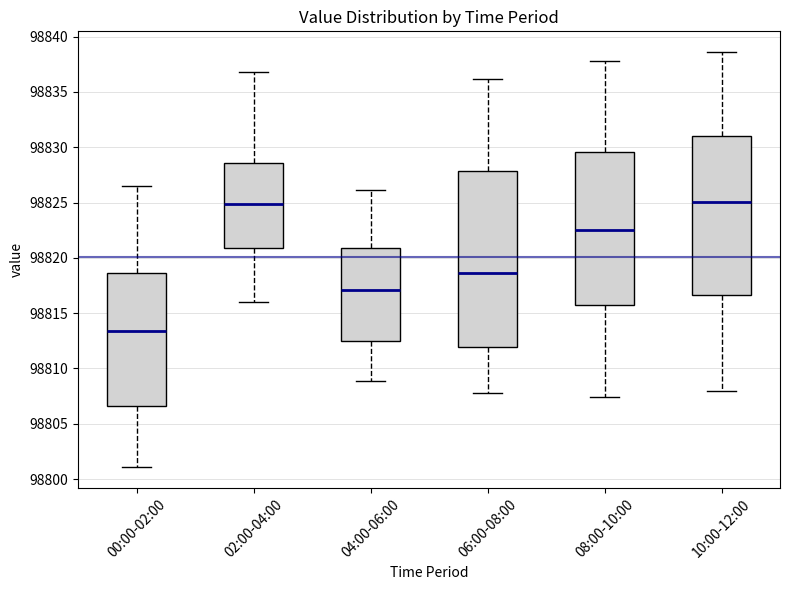

Comparing the boxes themselves (not the whiskers), which one is the tallest?

06:00-08:00